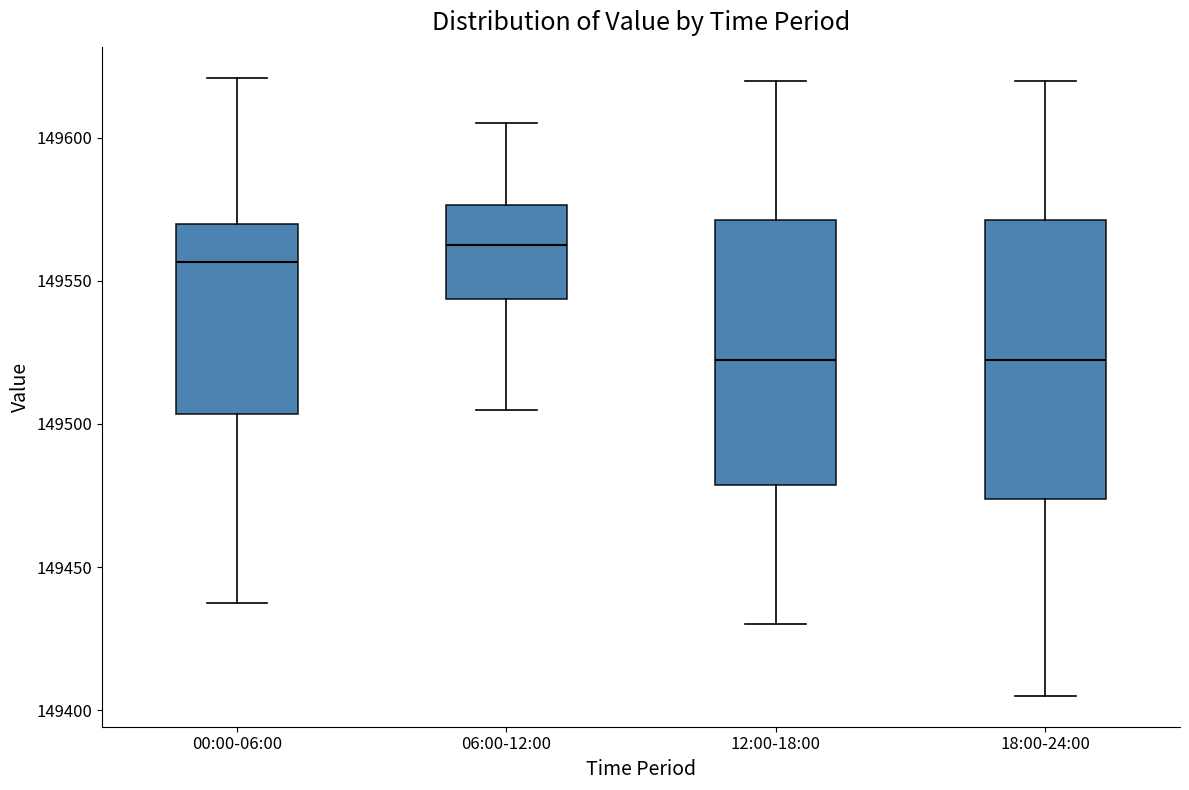

Reading left to right, read every box against the y-axis: the position of its median line, the range the box covers, and the ends of its whiskers. The values are not printed on the chart, so give them approximately, as read against the axis.

00:00-06:00: median 149555, box 149505 to 149570, whiskers 149435 to 149620
06:00-12:00: median 149565, box 149545 to 149575, whiskers 149505 to 149605
12:00-18:00: median 149525, box 149480 to 149570, whiskers 149430 to 149620
18:00-24:00: median 149525, box 149475 to 149570, whiskers 149405 to 149620